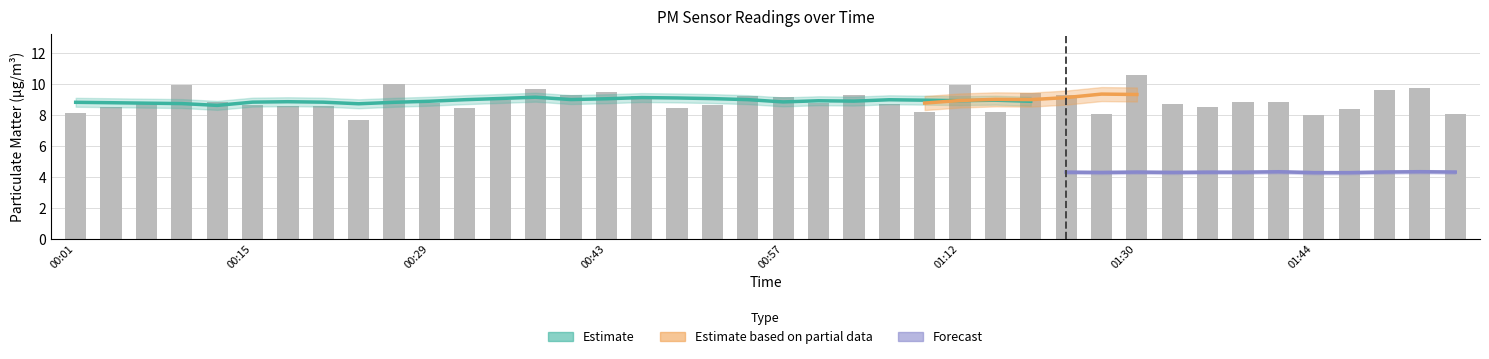

True or false: the data shows 15.2 at 01:03.

False